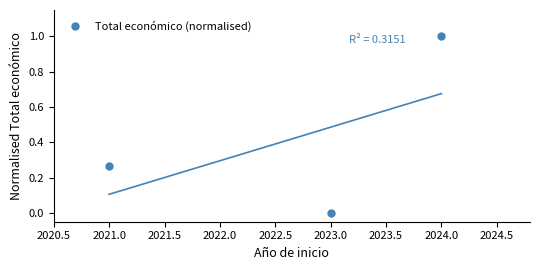

True or false: Total económico (normalised) has a value of 0.0 at 2023.0.

True